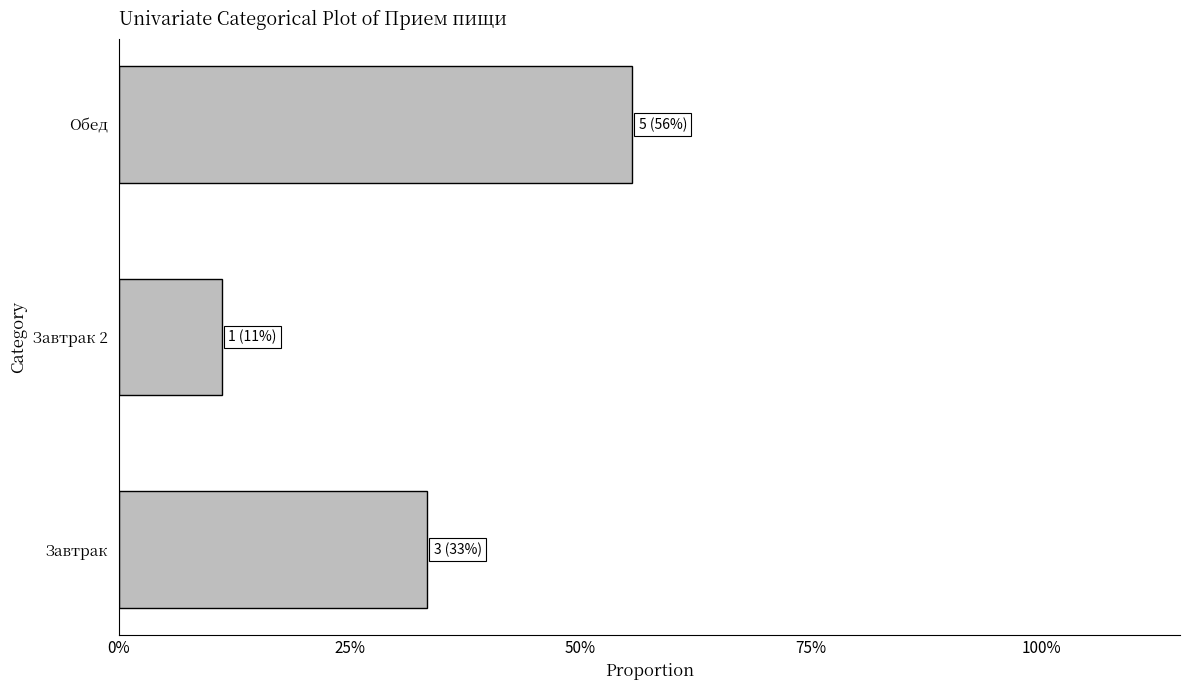

Are the bars horizontal?

Yes